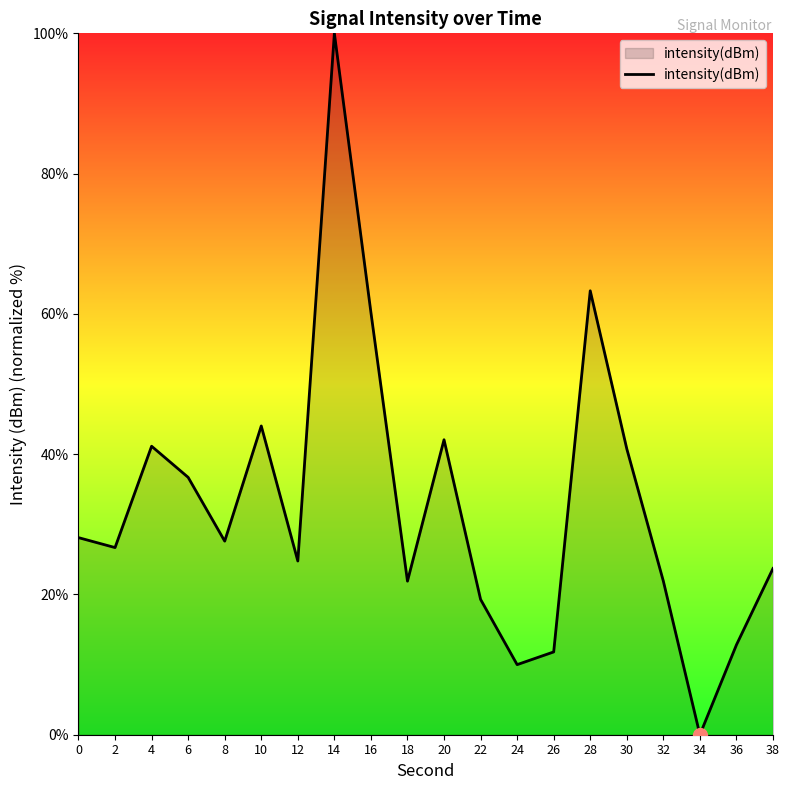

What is the change in value from 26 to 38?

+11.9